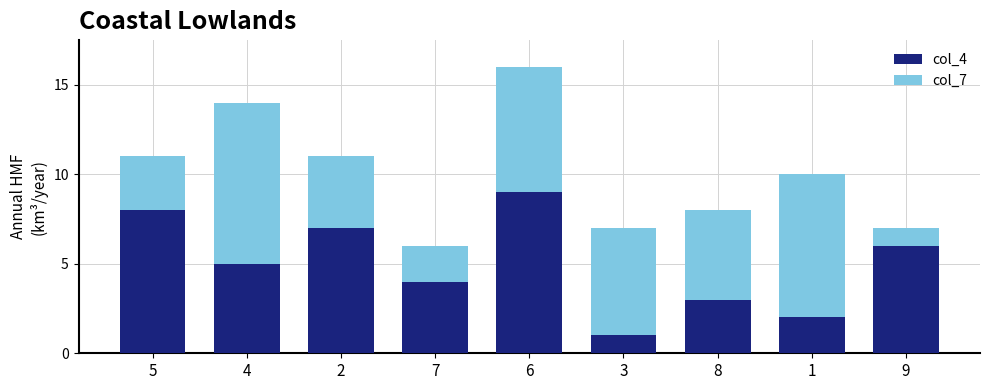

At which category is the sum across all series the highest?

6